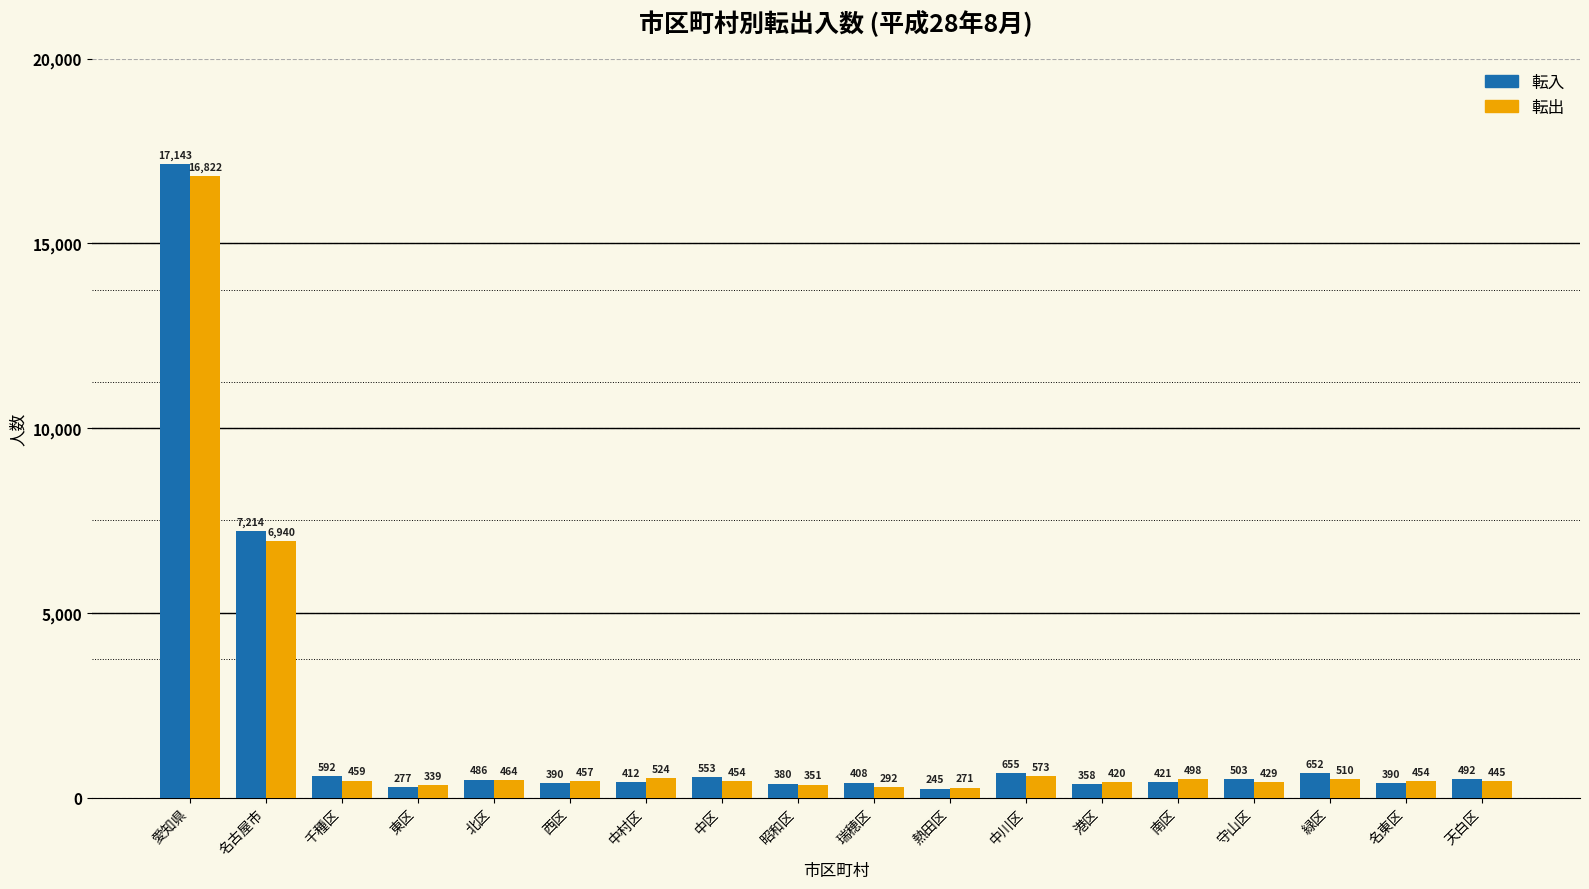

Reading left to right, transcribe all the data shown in this chart.

転入: 愛知県=17143	名古屋市=7214	千種区=592	東区=277	北区=486	西区=390	中村区=412	中区=553	昭和区=380	瑞穂区=408	熱田区=245	中川区=655	港区=358	南区=421	守山区=503	緑区=652	名東区=390	天白区=492
転出: 愛知県=16822	名古屋市=6940	千種区=459	東区=339	北区=464	西区=457	中村区=524	中区=454	昭和区=351	瑞穂区=292	熱田区=271	中川区=573	港区=420	南区=498	守山区=429	緑区=510	名東区=454	天白区=445